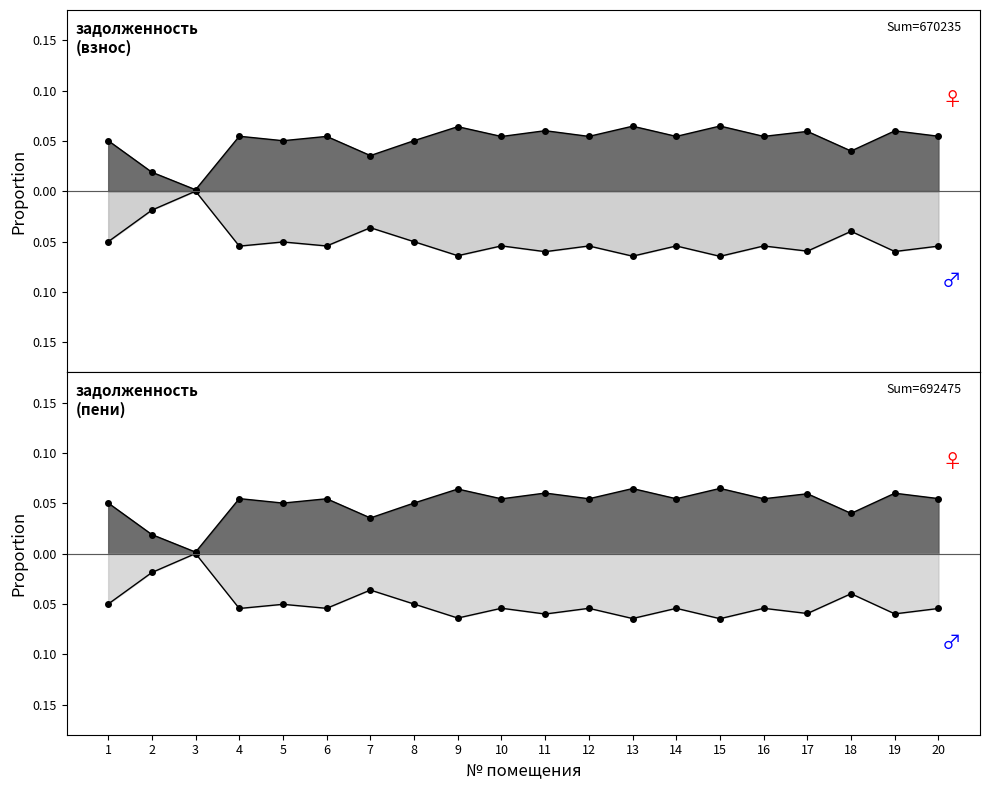

Which series has the largest total across all categories?

задолженность (взнос)